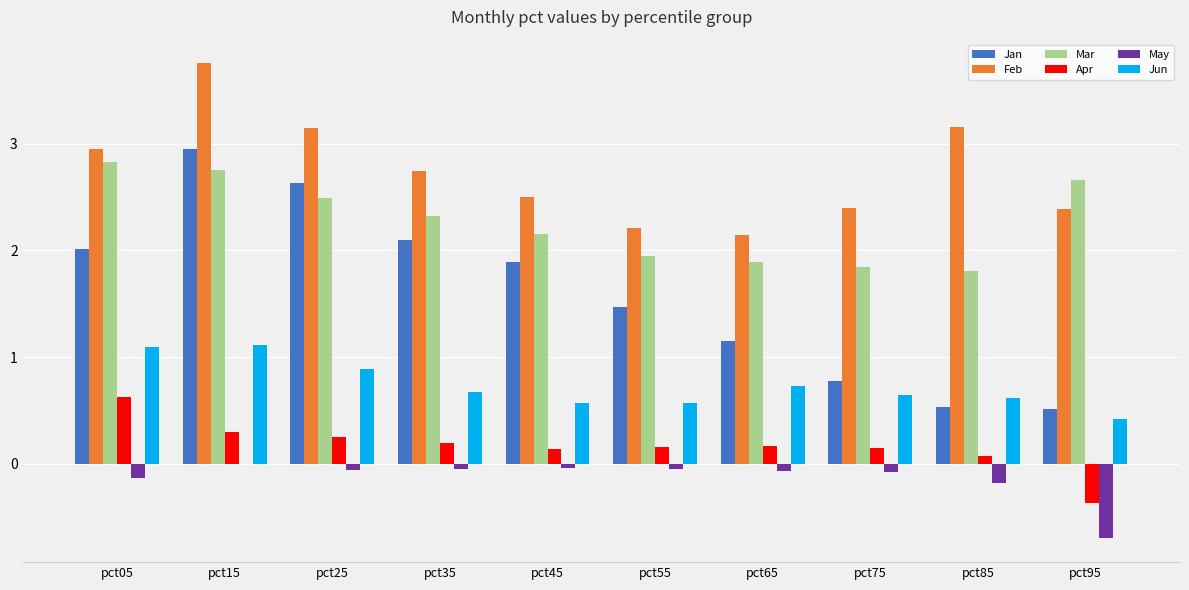

Between pct05 and pct35, which series saw the biggest shift?

Mar